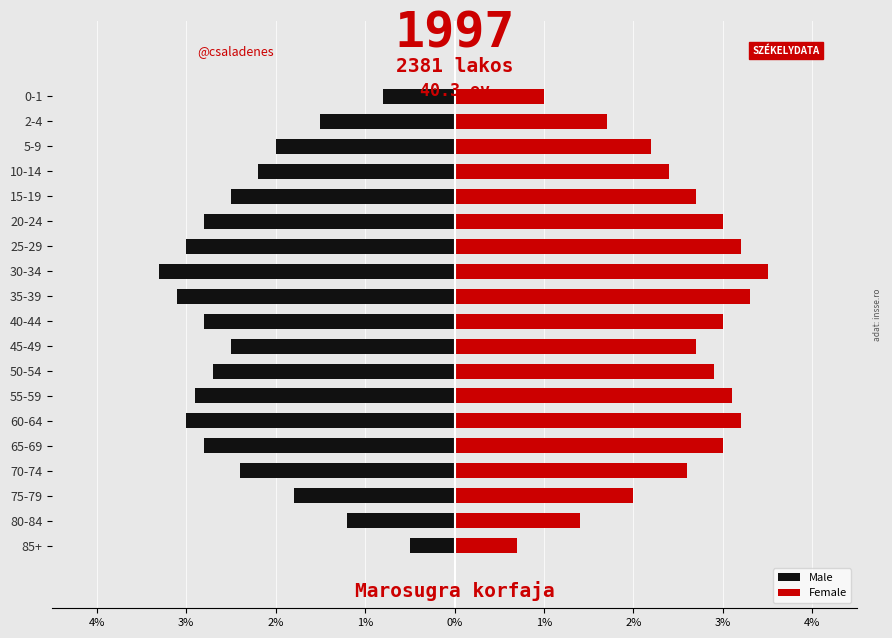

Which series changed the most between 35-39 and 25-29?

Male